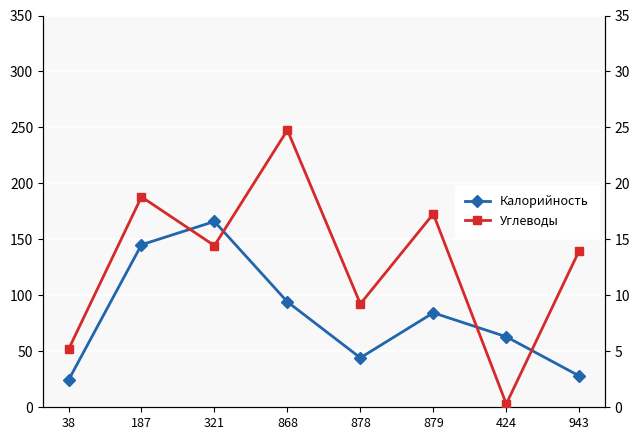

What is the spread (max minus min) of values at 321?

151.6